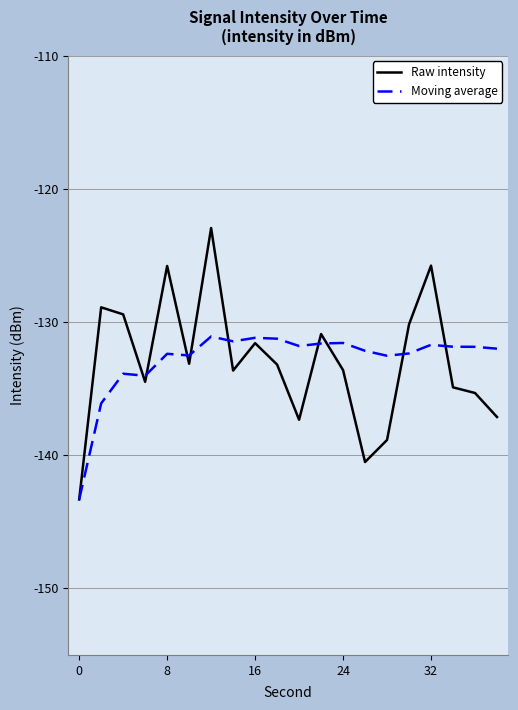

What is the maximum value shown in the chart?

-122.9